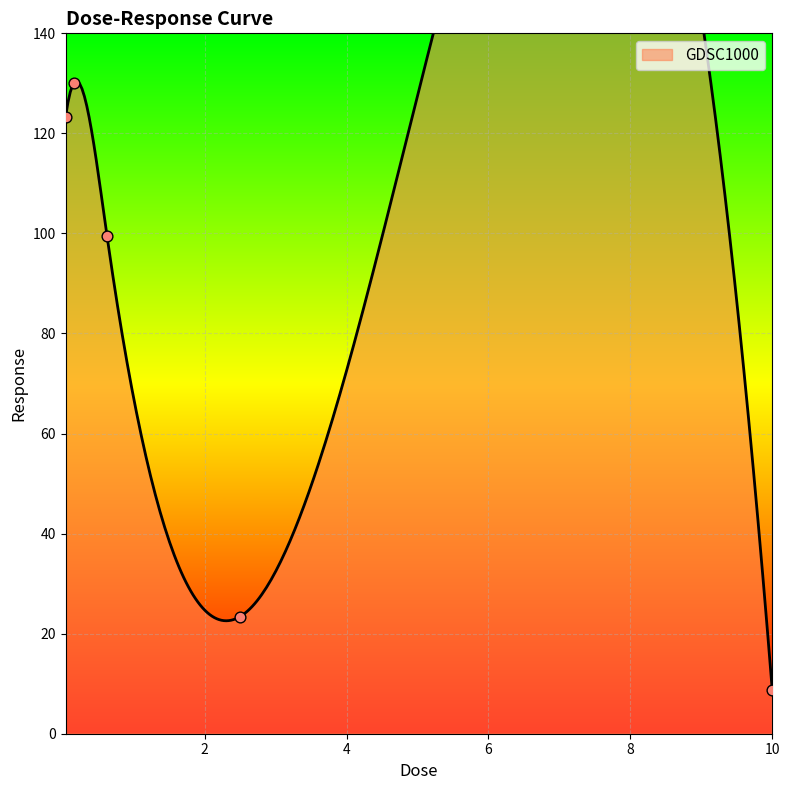

Between 0.625 and 10.0, which is larger?

0.625